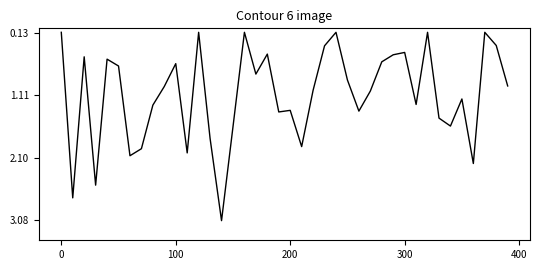

What is the difference between the maximum and minimum values?

3.0